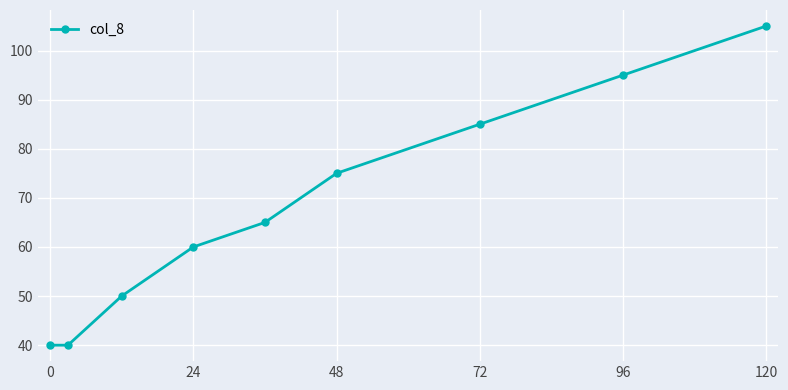

What is the maximum value shown in the chart?

105